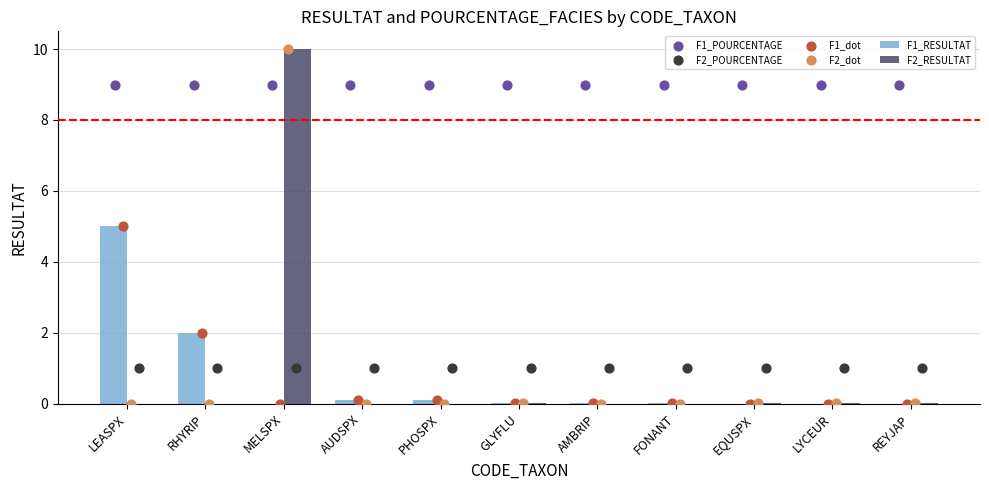

At how many categories does at least one series exceed 9?

1